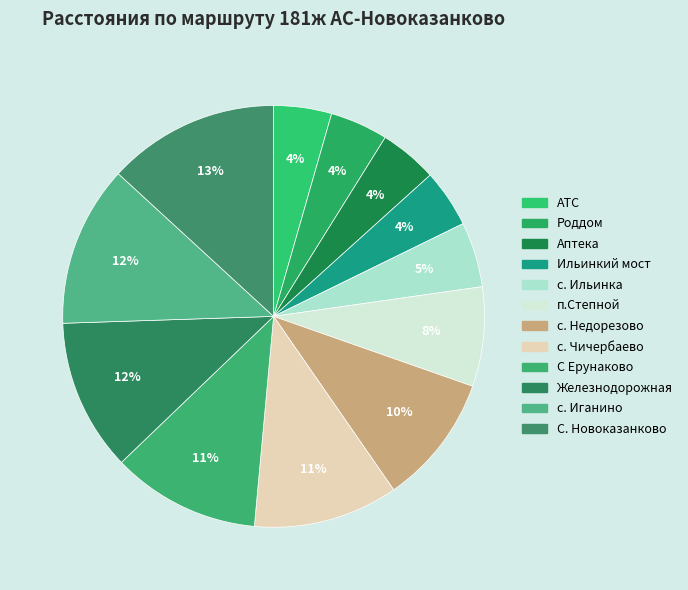

To the nearest percent, what is the average slice percentage?

8%